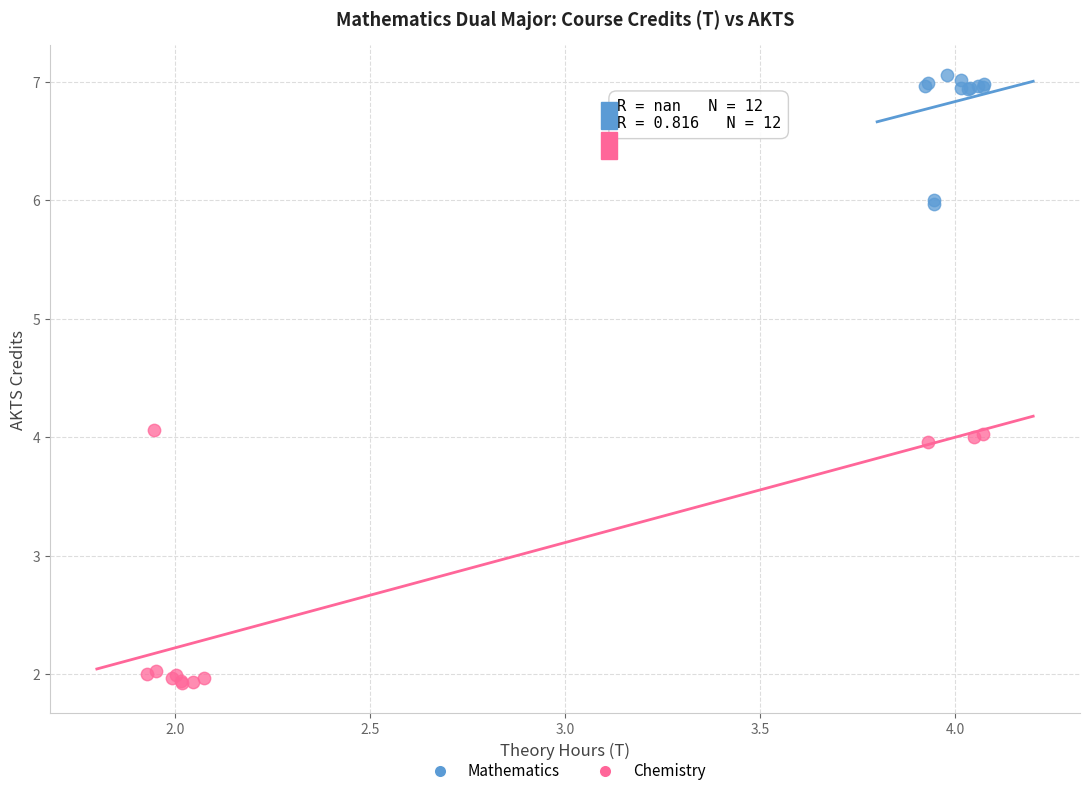

What are all the series names shown in the legend?

Mathematics, Chemistry